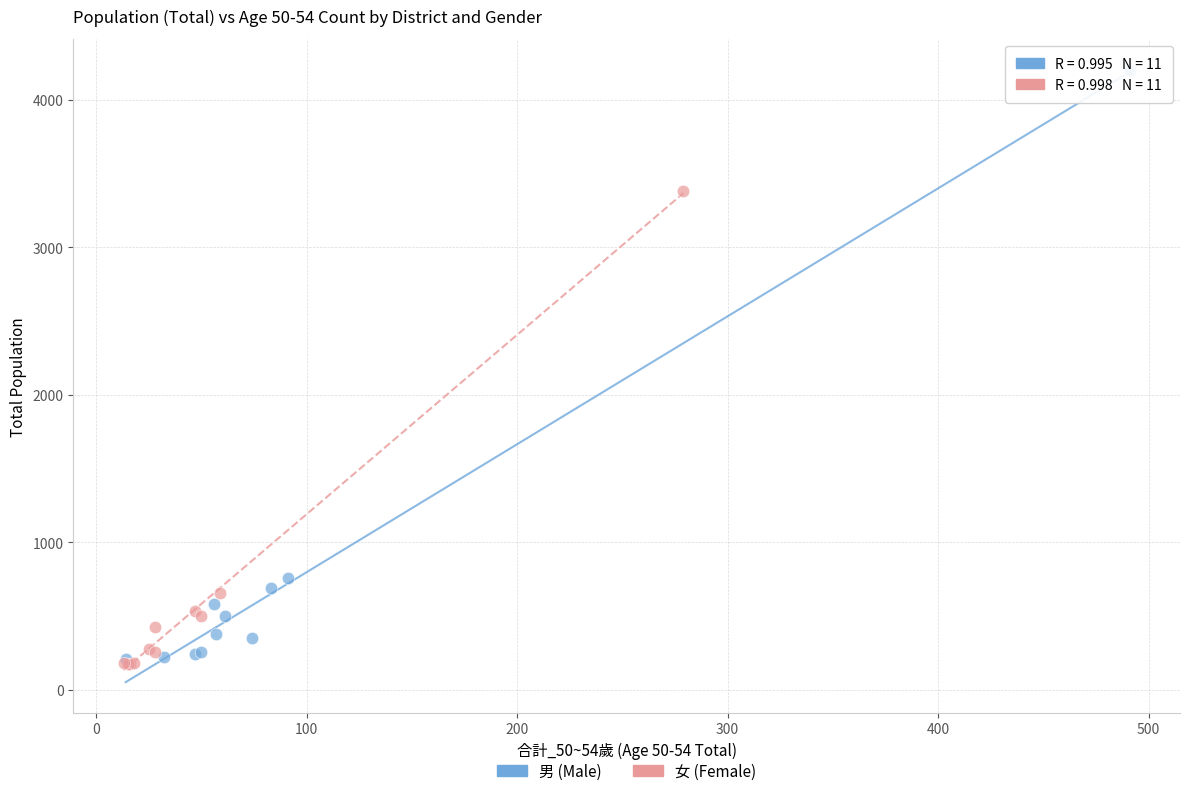

Which series contains the highest Y value?

男 (Male)